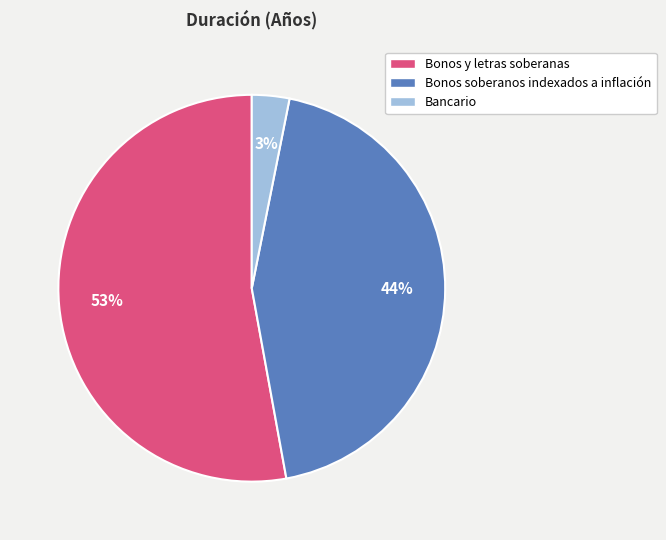

How many slices are in this pie chart?

3